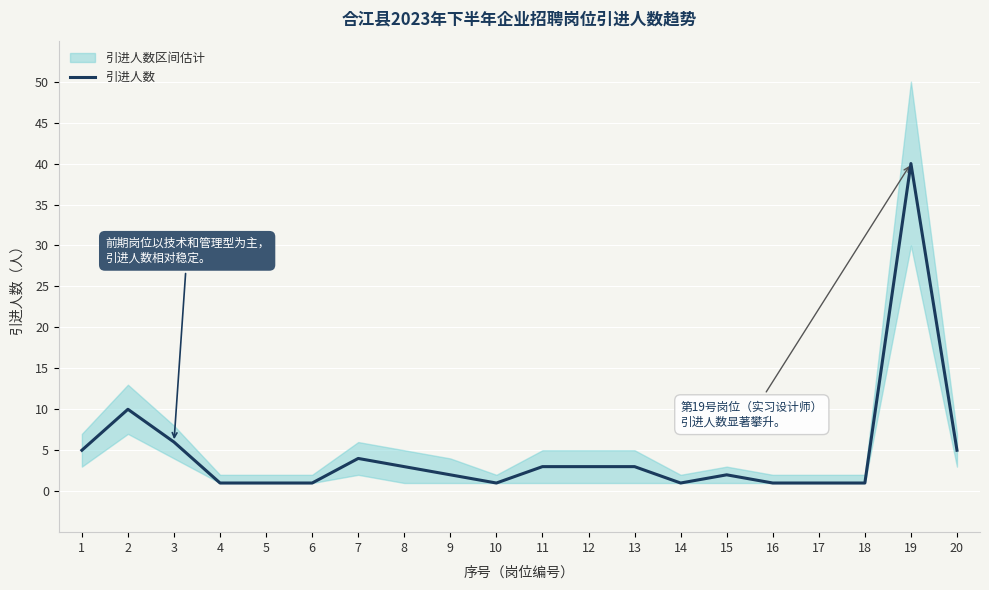

True or false: the data has more than 2 interior local peaks.

True